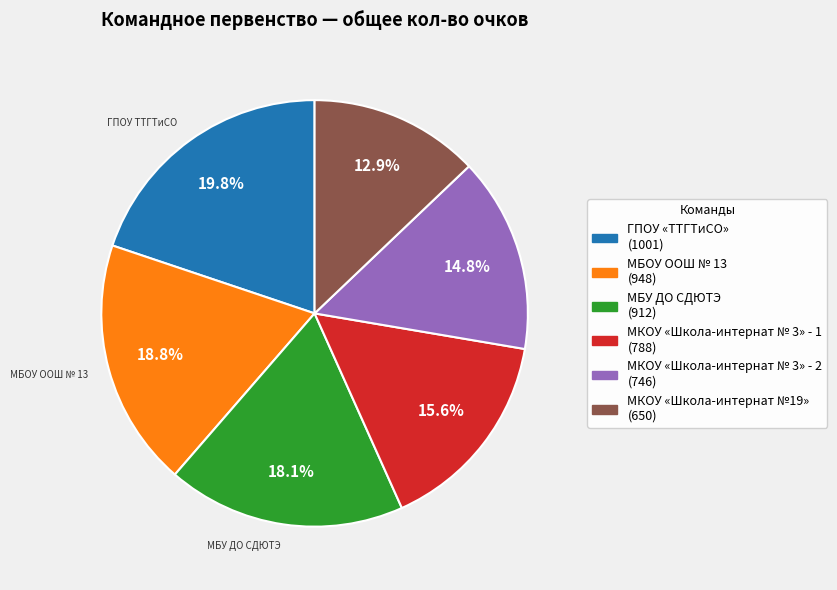

Is there any slice that represents more than half of the pie?

No